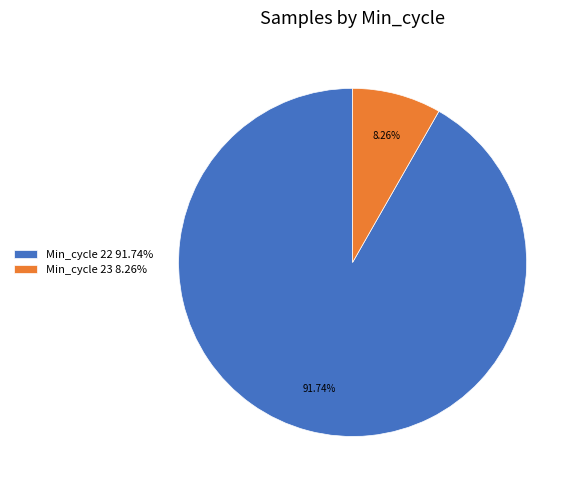

Which category has the smallest portion of the pie?

Min_cycle 23 8.26%